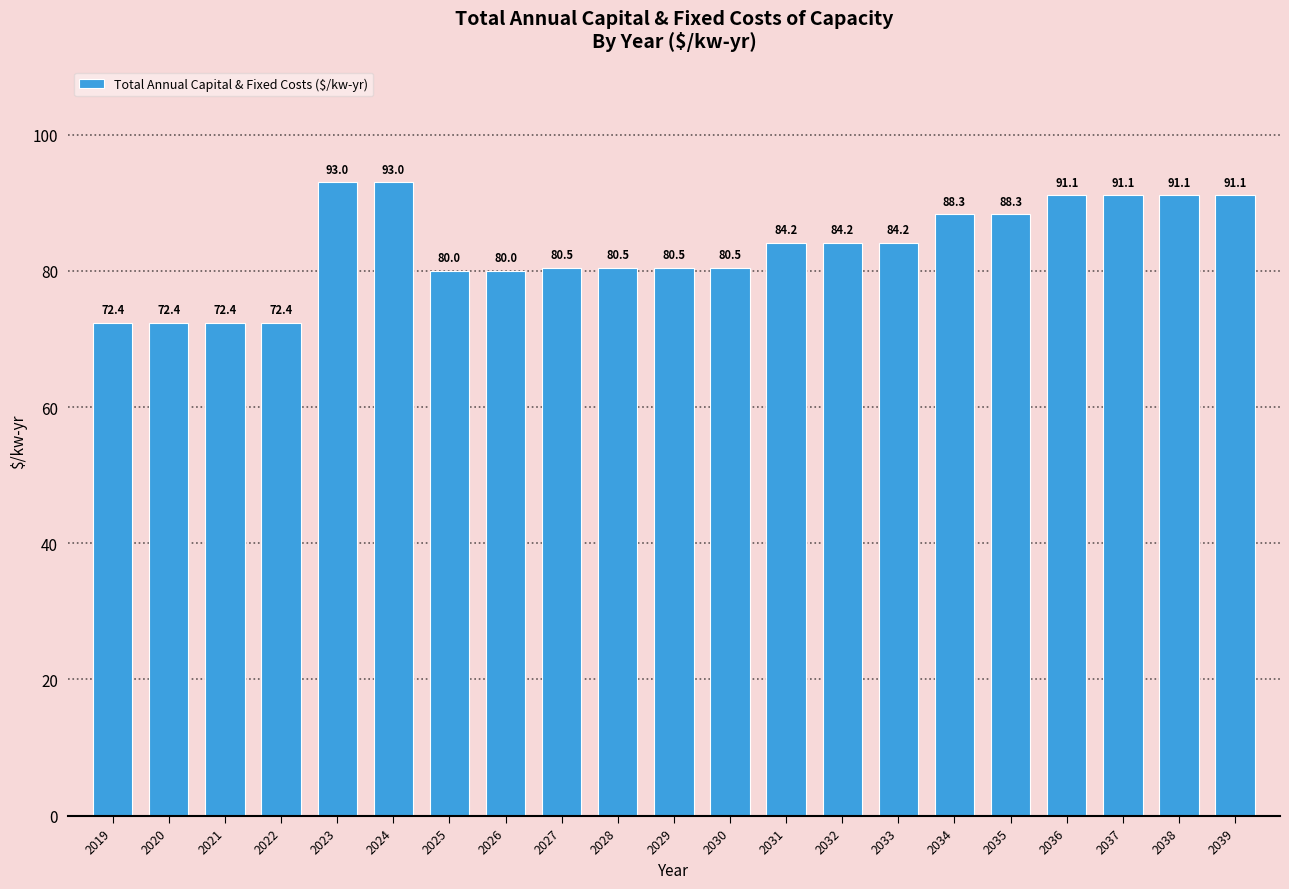

What is the minimum value shown in the chart?

72.4